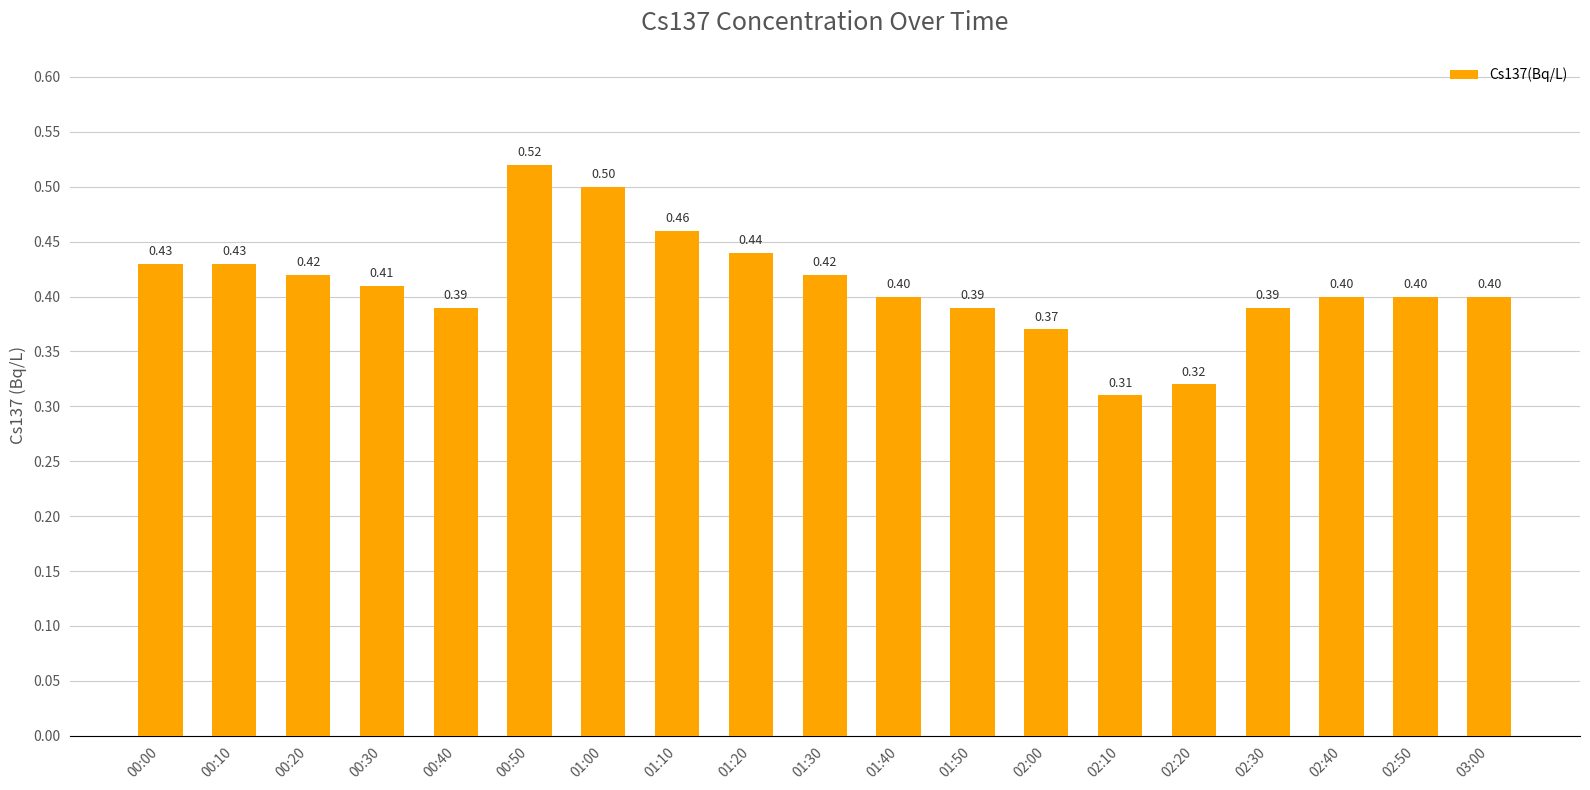

What is the difference between the values at 02:00 and 00:10?

0.1